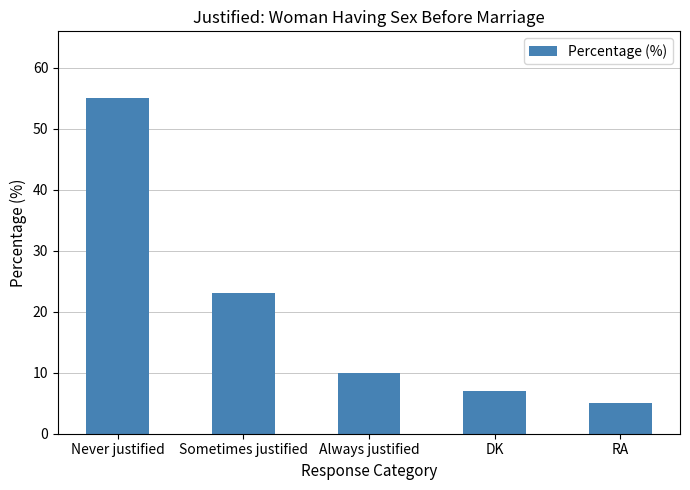

Reading left to right, extract all data points from this chart.

Never justified=55	Sometimes justified=23	Always justified=10	DK=7	RA=5